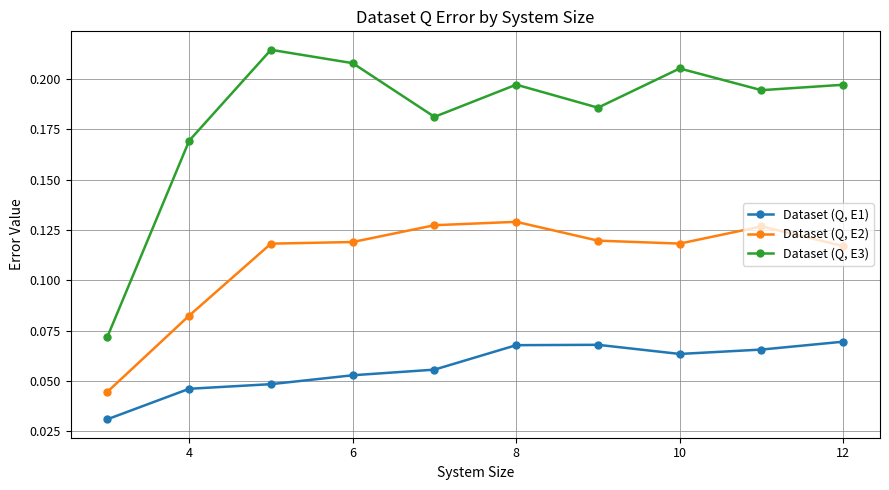

What are all the series names shown in the legend?

Dataset (Q, E1), Dataset (Q, E2), Dataset (Q, E3)